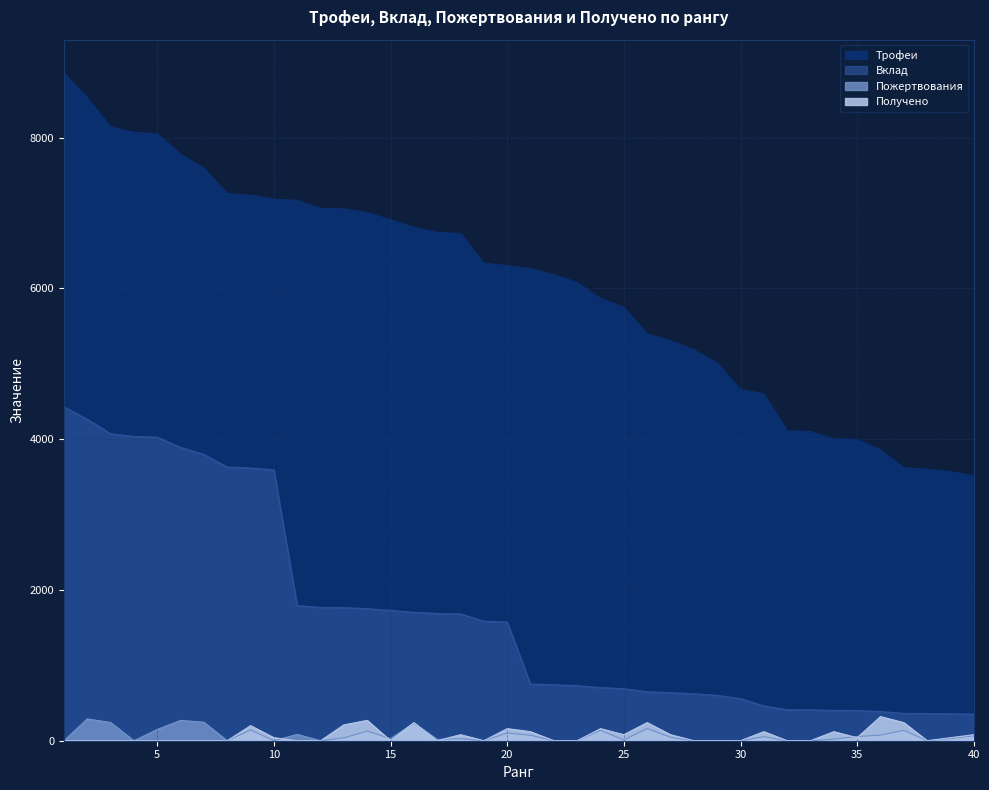

Rank the series by their maximum value, from lowest to highest.

Пожертвования, Получено, Вклад, Трофеи